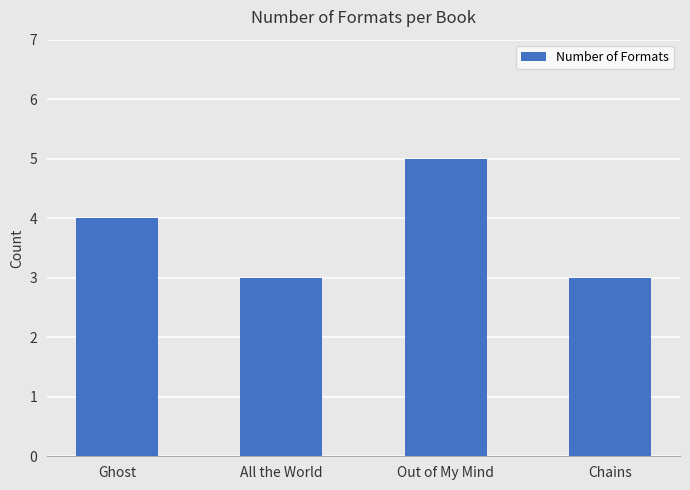

Between Out of My Mind and Ghost, which is larger?

Out of My Mind